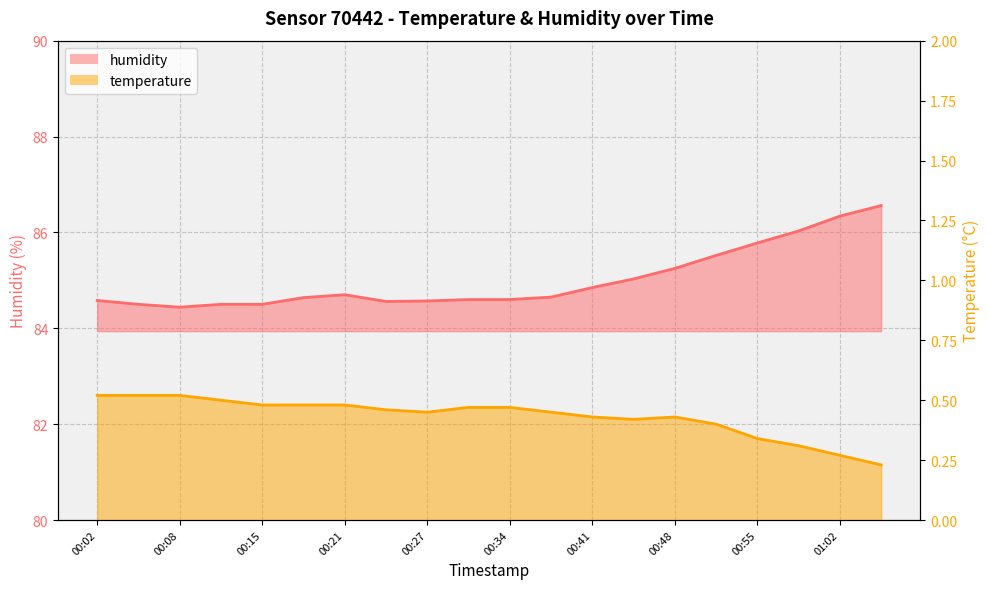

What is the difference between the highest and lowest values at 00:34?

84.1